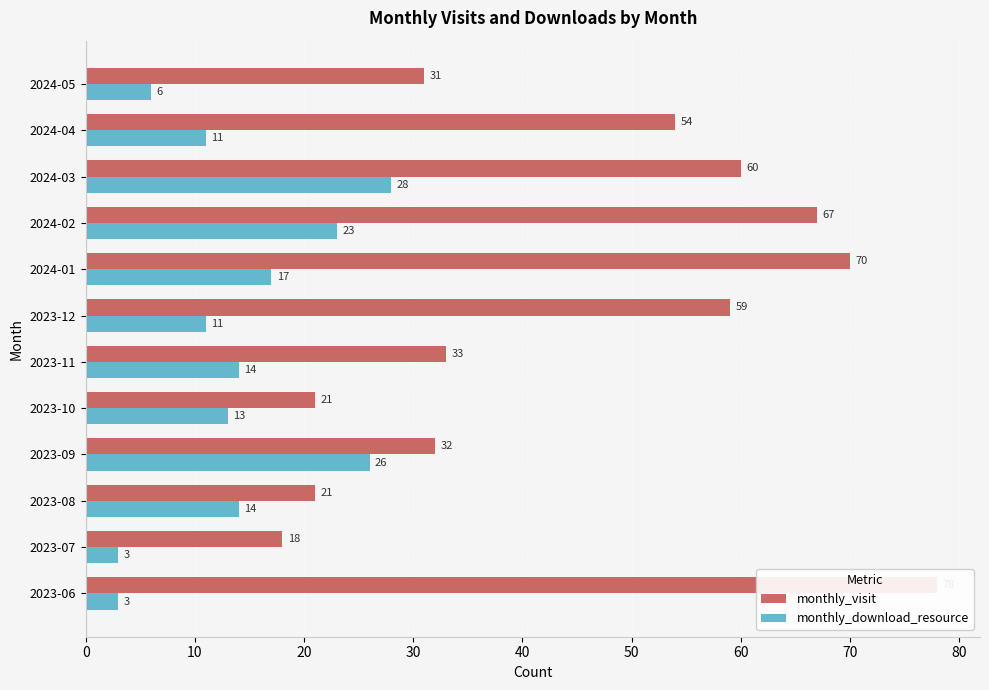

Rank the series by their maximum value, from highest to lowest.

monthly_visit, monthly_download_resource